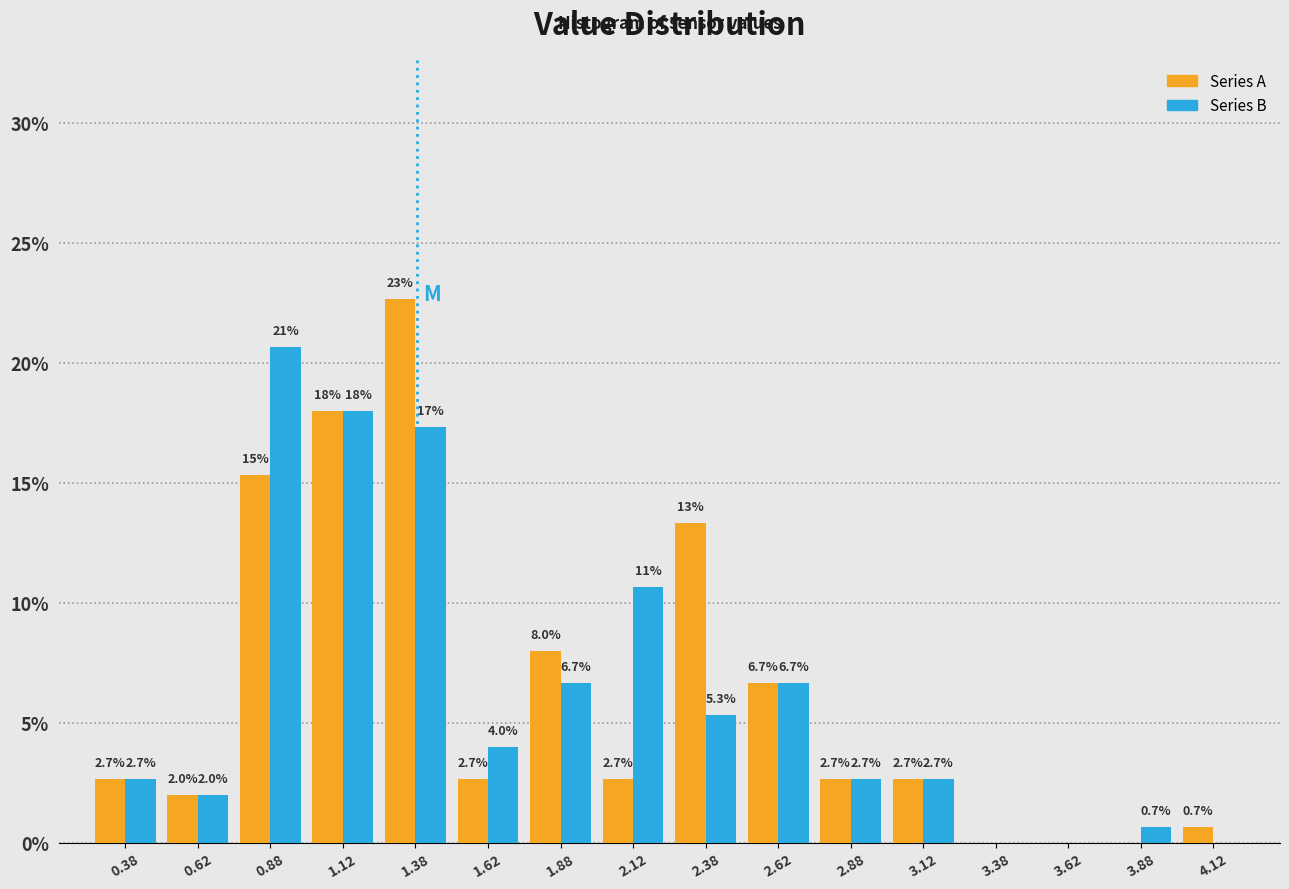

In the Series B series, which range on the x-axis has the tallest bar?

0.75 to 1.00